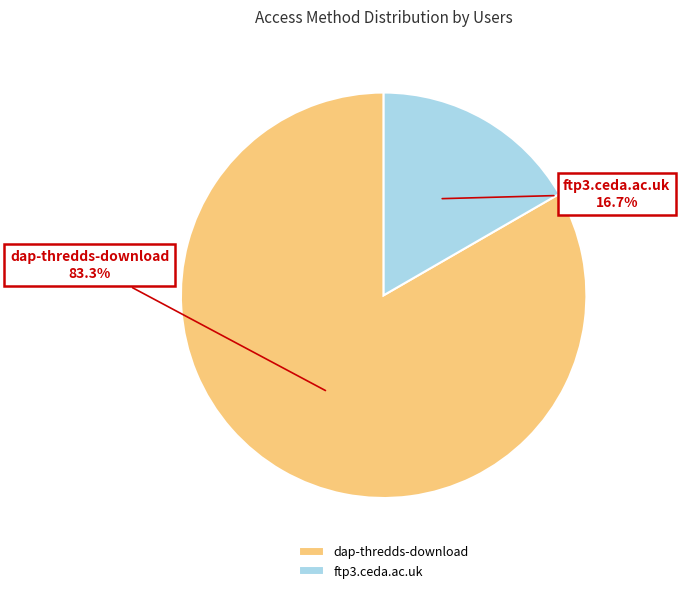

Count the number of slices in the pie.

2